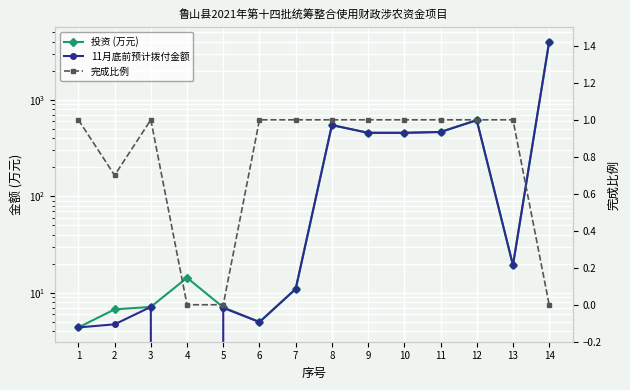

Which category has the lowest value in the 11月底前预计拨付金额 series?

4